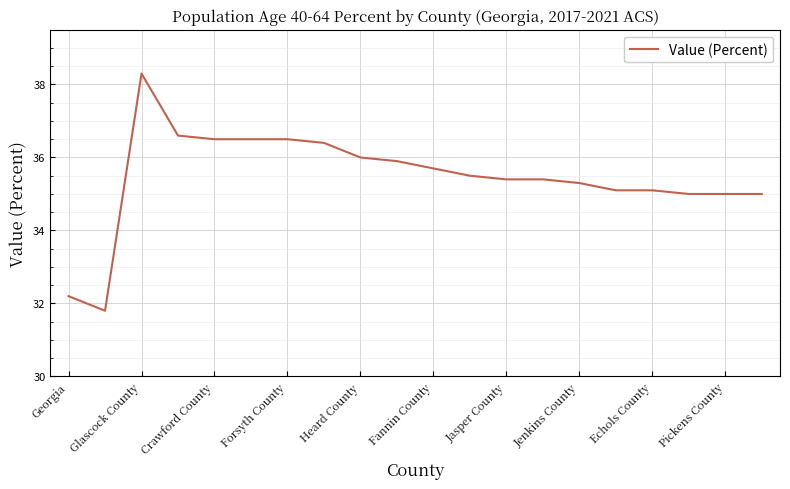

What is the greatest value displayed?

38.3